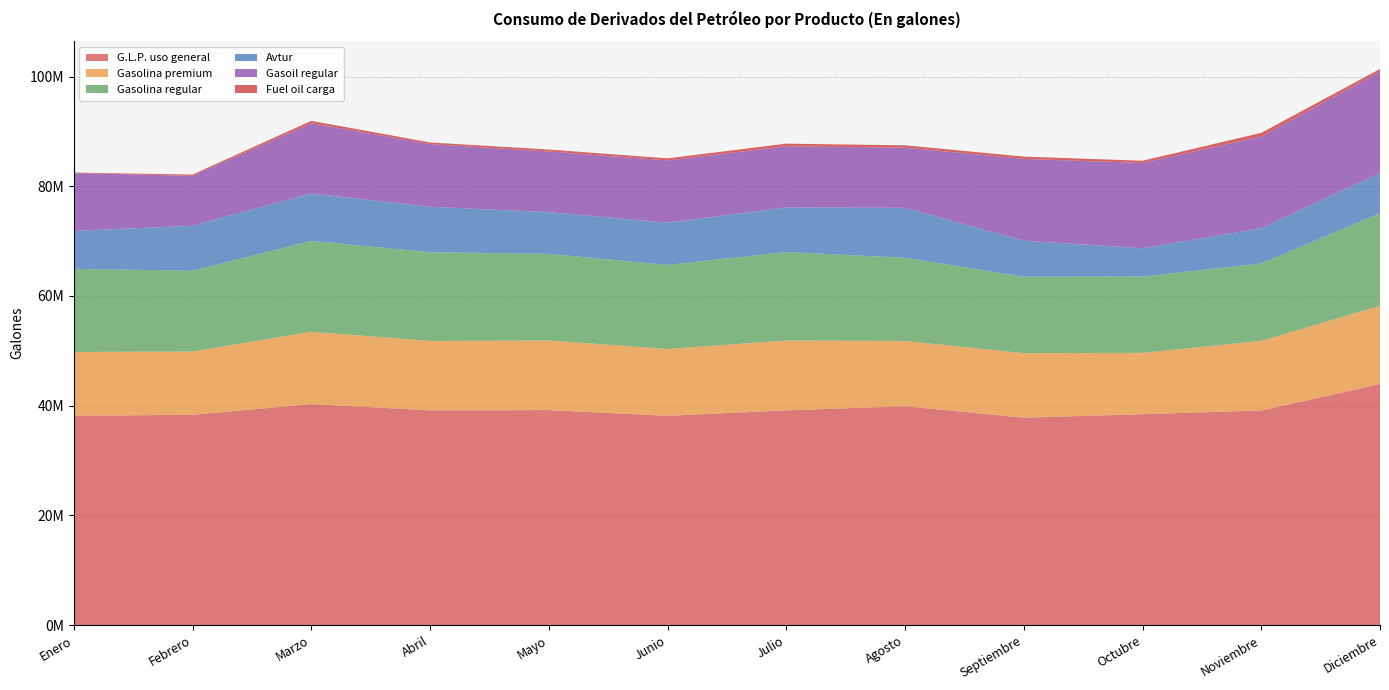

Reading left to right, extract all data points from this chart.

G.L.P. uso general: 38132095	38332700	40268663	39142724	39181450	38135158	39140568	39887241	37804418	38437801	39109514	43932234
Gasolina premium: 11646562	11532424	13215565	12646545	12699678	12184430	12735596	11909260	11759982	11183825	12694813	14270695
Gasolina regular: 15156642	14729460	16562895	16174146	15796230	15327574	16125252	15155371	13951193	13914590	14105016	16880625
Avtur: 6909815	8198890	8636167	8289338	7604758	7705448	8150976	9107516	6552706	5143637	6445360	7331058
Gasoil regular: 10547932	9110066	12789393	11436935	11045135	11352475	11120807	10974496	14914148	15558564	16712645	18493594
Fuel oil carga: 95382	218852	446608	290578	359028	374920	487654	424462	418670	404394	658391	468764